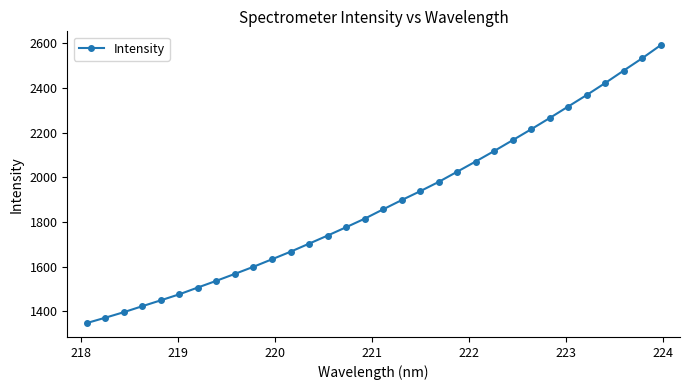

What is the value of the 19th point from the left?

1937.2